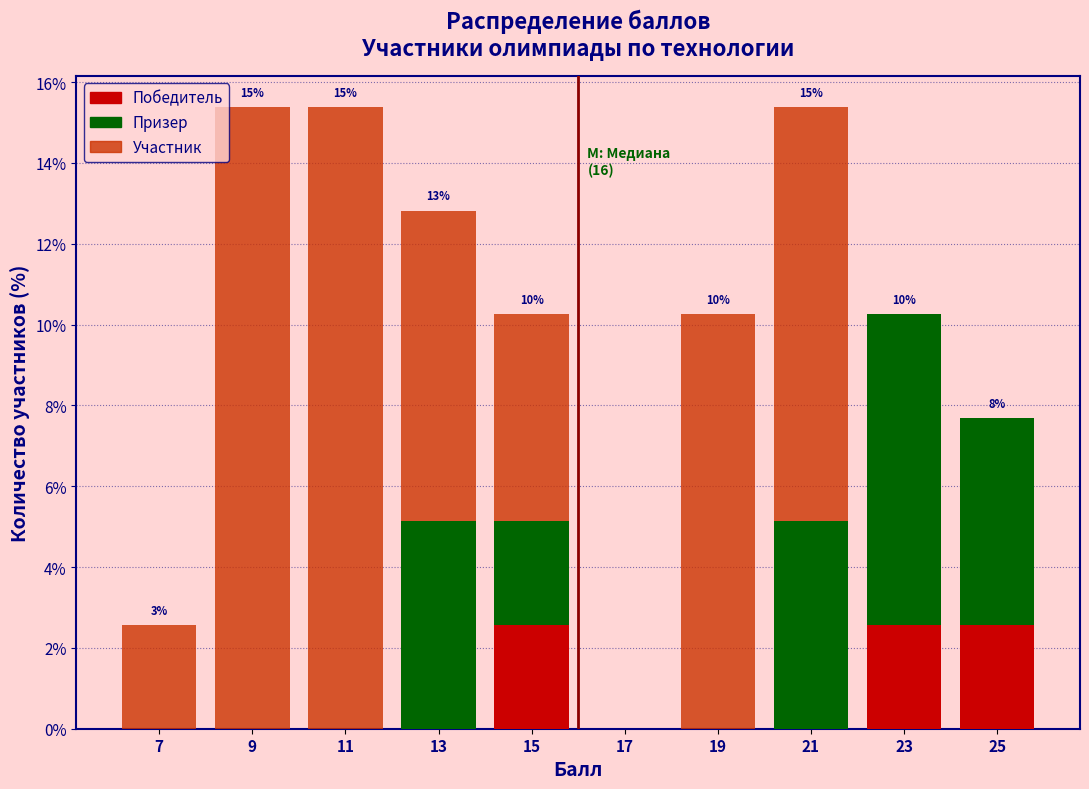

Reading left to right, transcribe the values for Победитель.

7=0.0	9=0.0	11=0.0	13=0.0	15=2.6	17=0.0	19=0.0	21=0.0	23=2.6	25=2.6